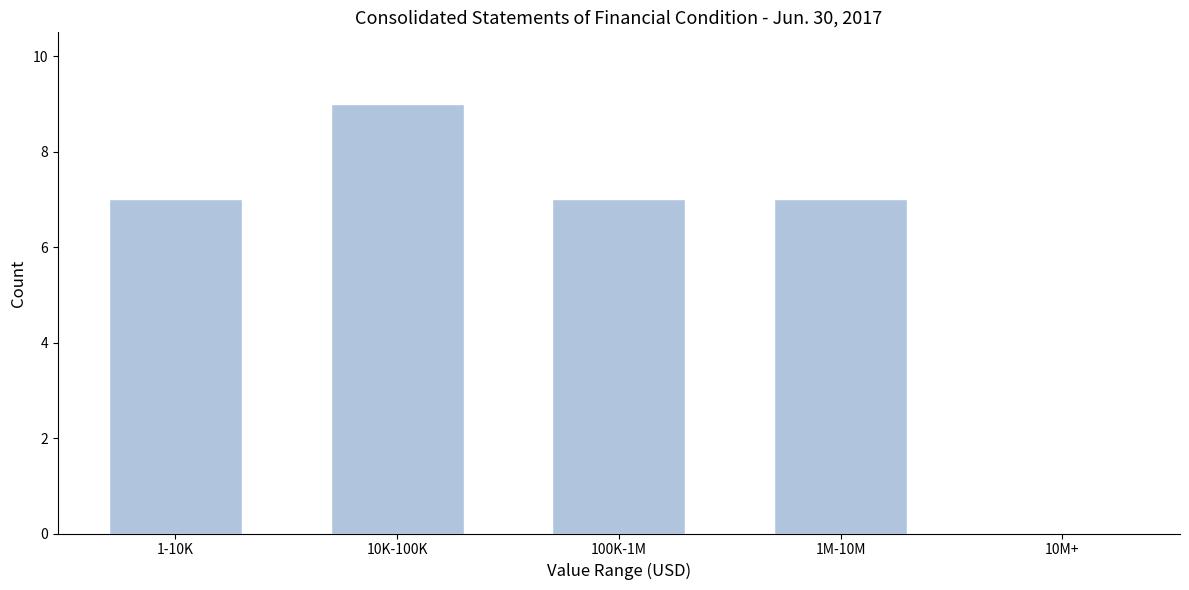

Reading left to right, extract all data points from this chart.

1-10K=7	10K-100K=9	100K-1M=7	1M-10M=7	10M+=0